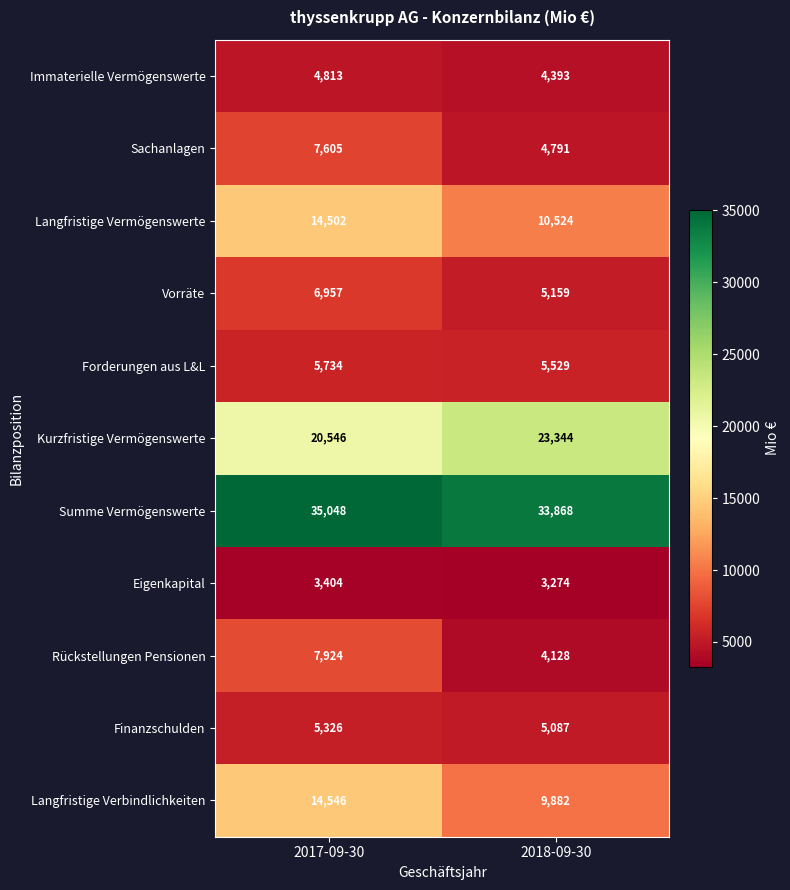

Is it true that Summe Vermögenswerte equals 18105 at 2017-09-30?

False